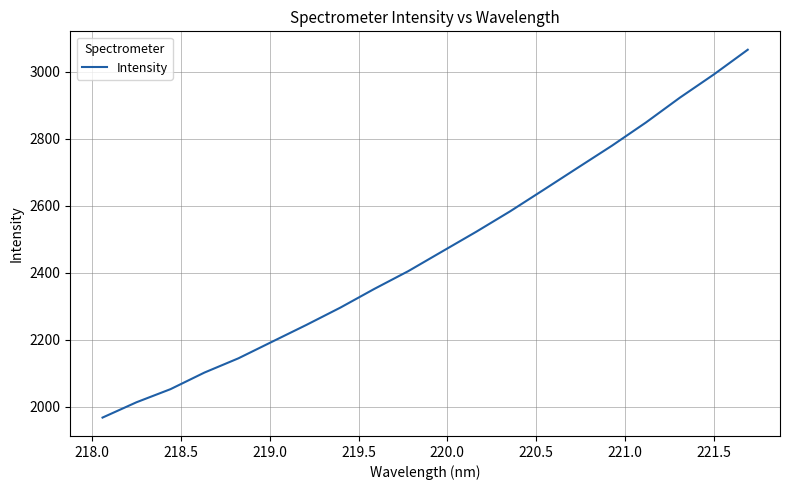

What is the difference between the second highest and minimum values?

1023.9